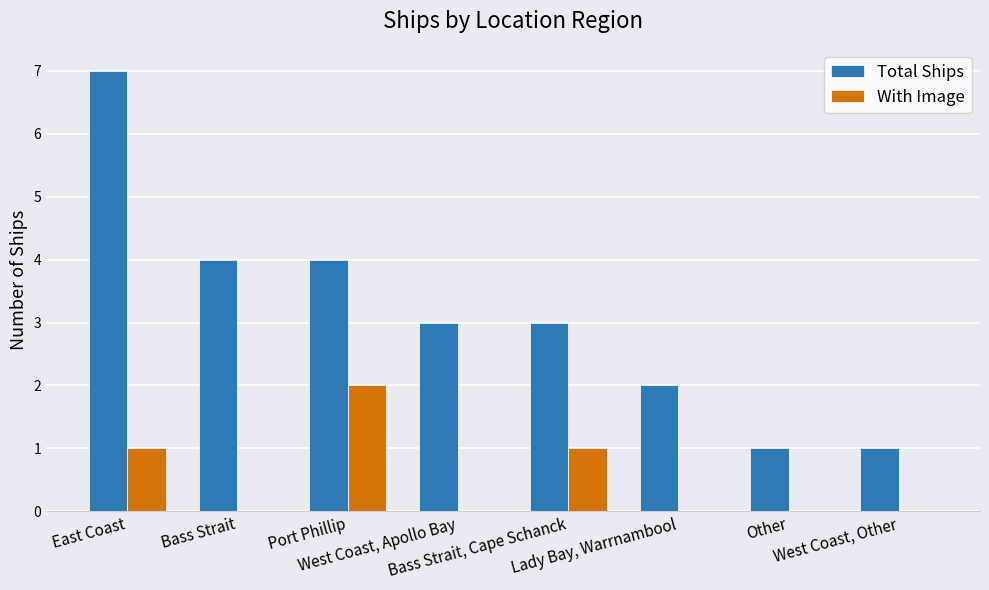

What is the sum of all Total Ships values?

25